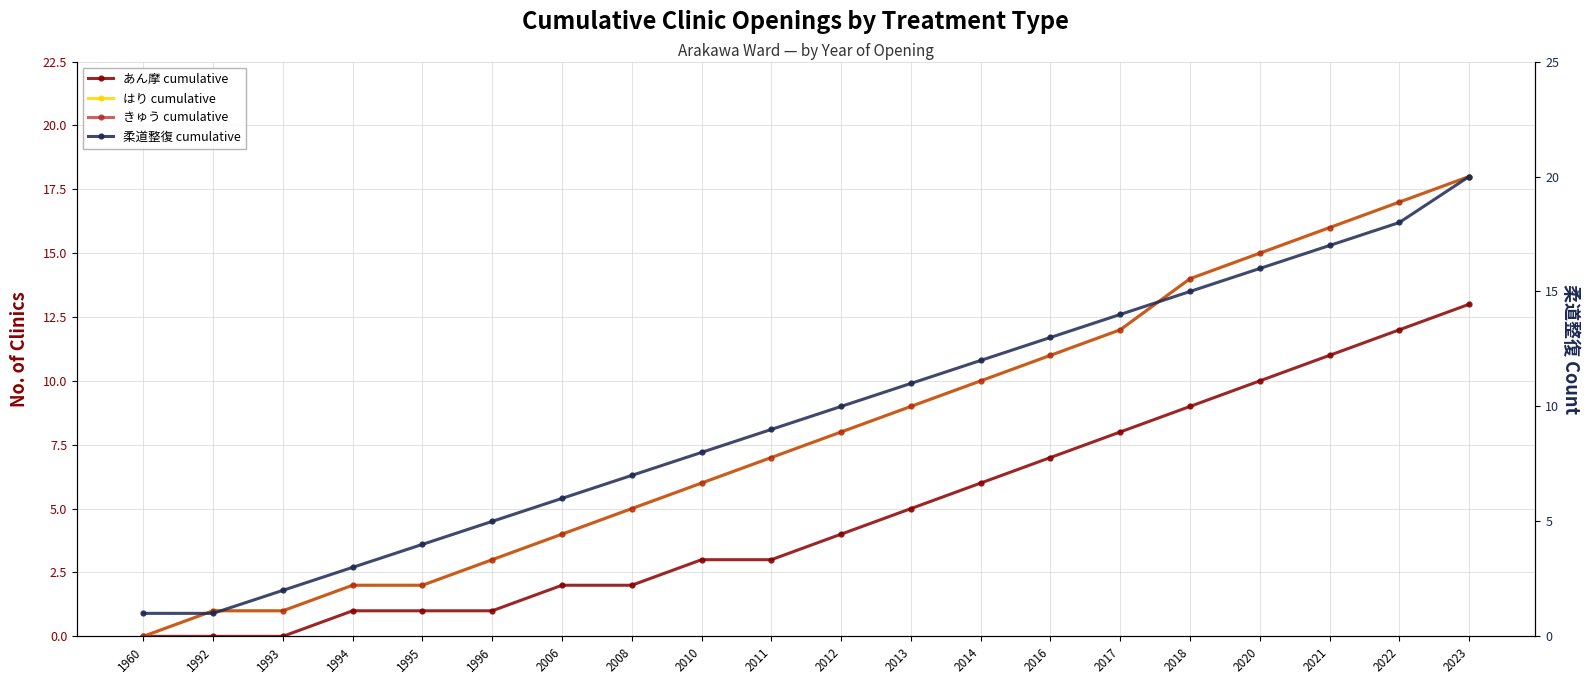

True or false: きゅう cumulative and あん摩 cumulative intersect in this chart.

False